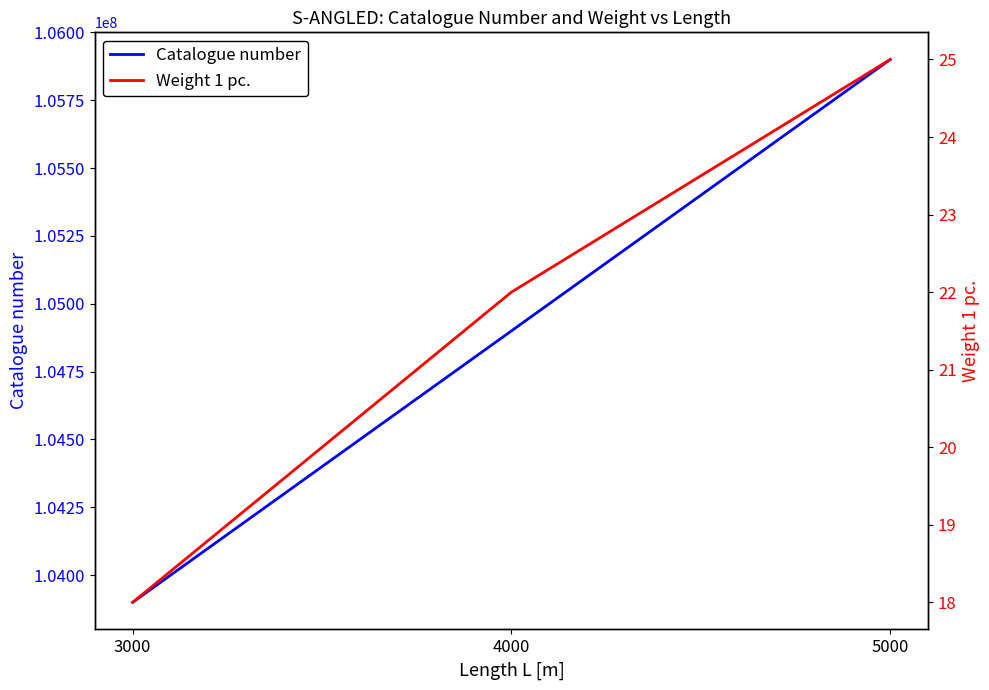

The value of Catalogue number at 3000 is 45650255. True or false?

False